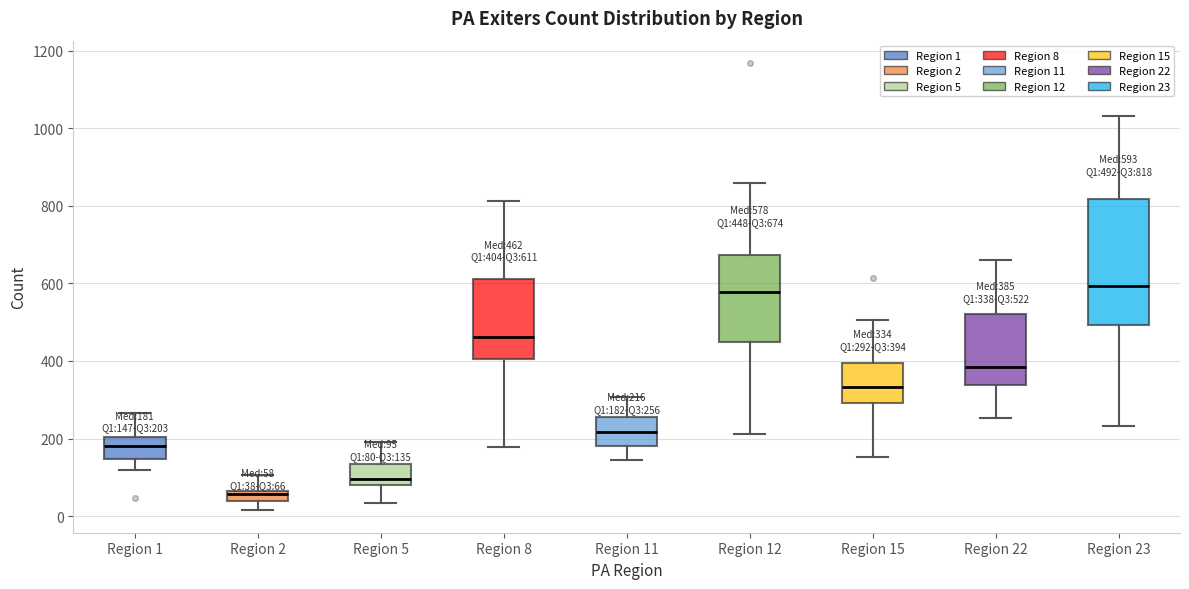

Comparing the boxes themselves (not the whiskers), which one is the tallest?

Region 23